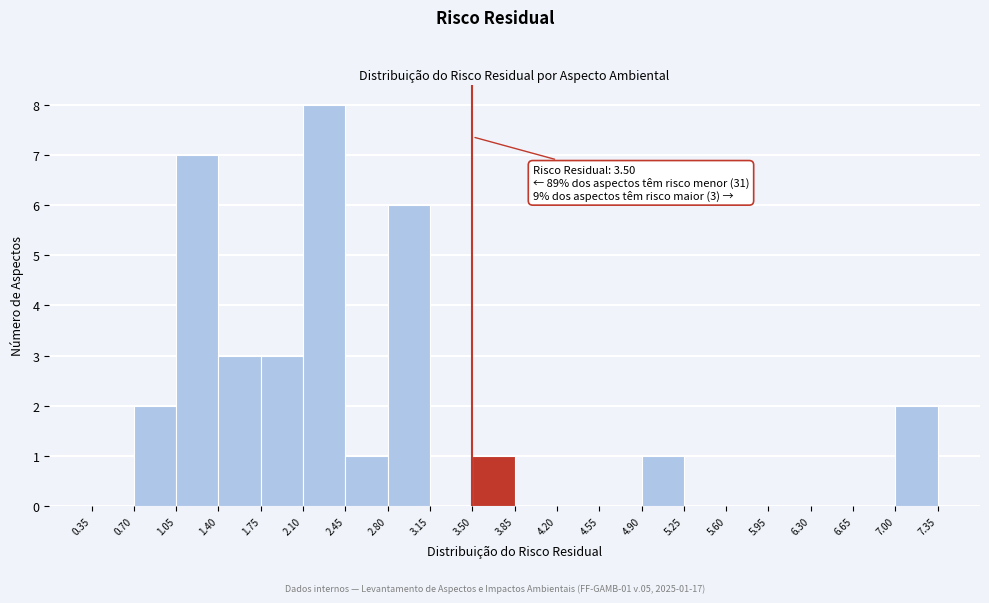

Over which range of the x-axis is the bar tallest?

2.10 to 2.45